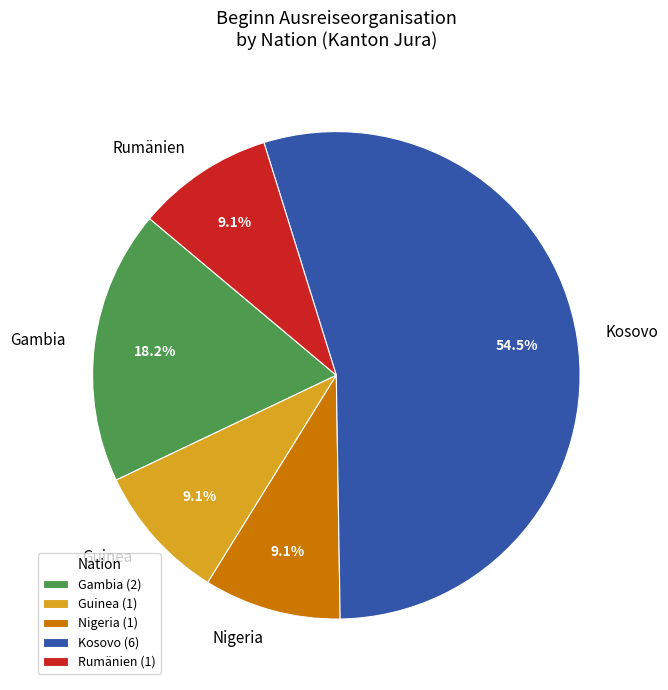

What is the majority slice?

Kosovo